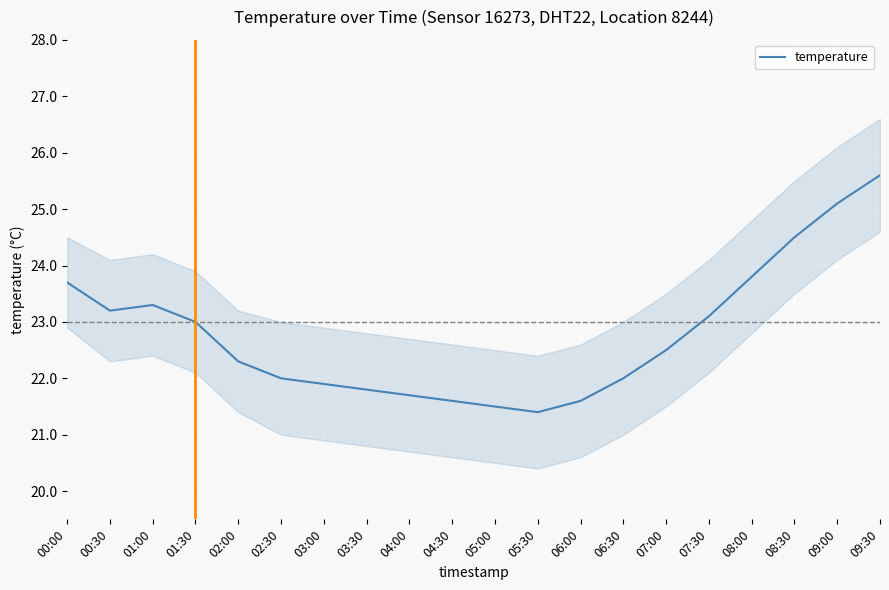

What is the change in value from 05:30 to 09:00?

+3.7